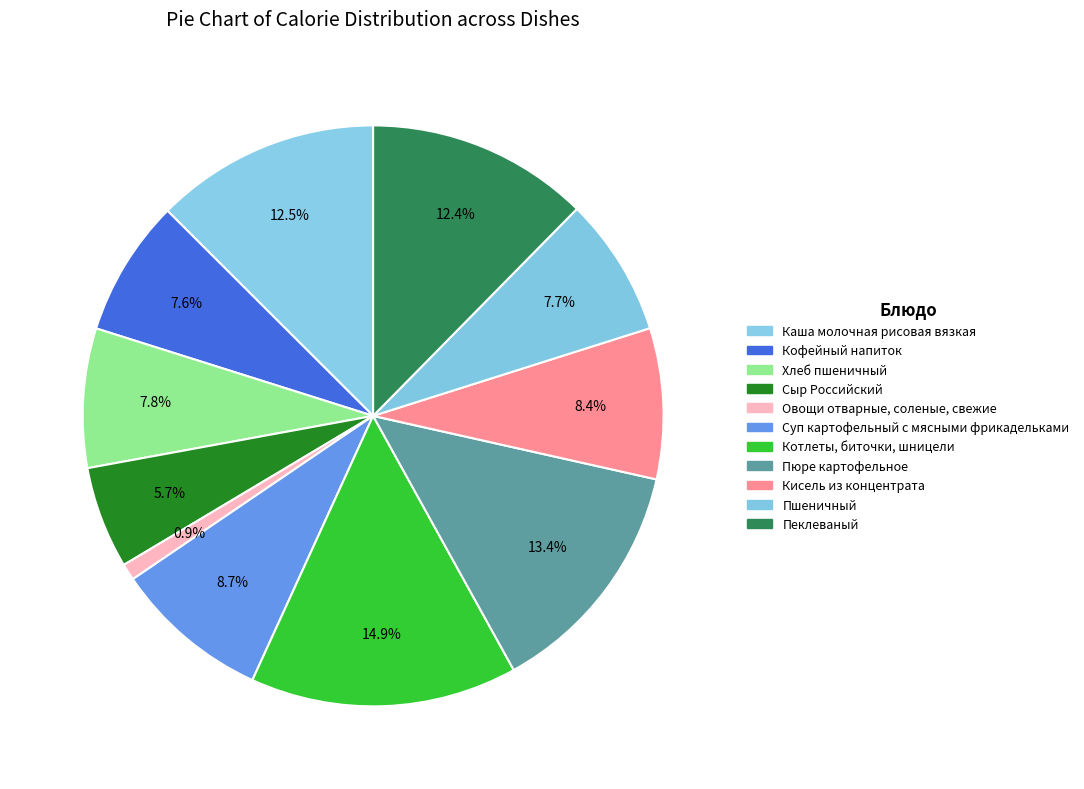

Count the number of slices in the pie.

11